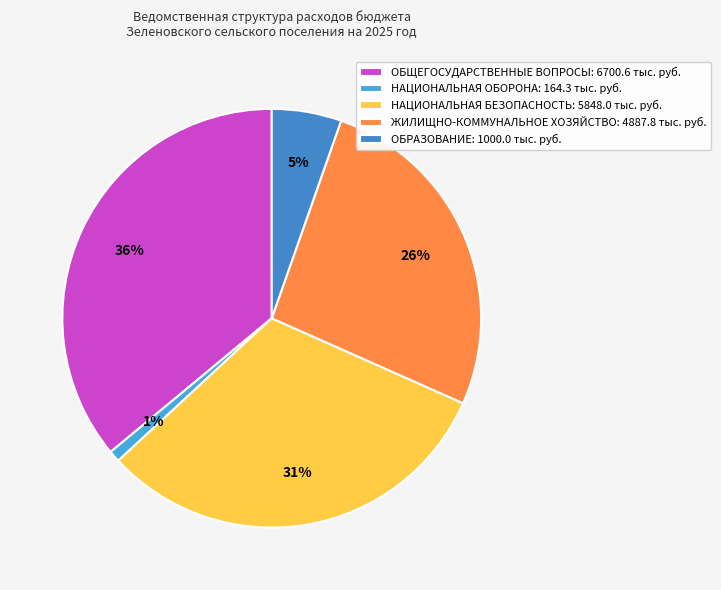

How many segments does this pie chart have?

5